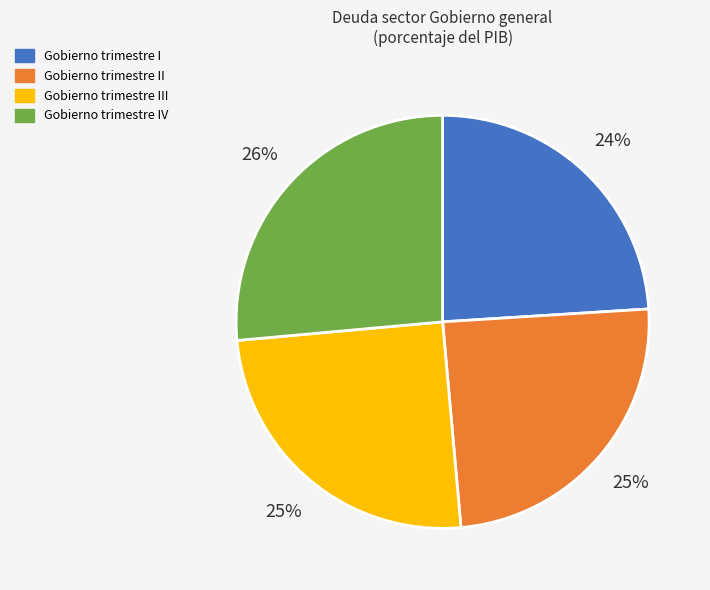

To the nearest percent, what is the difference between the largest and smallest slice percentages?

2%